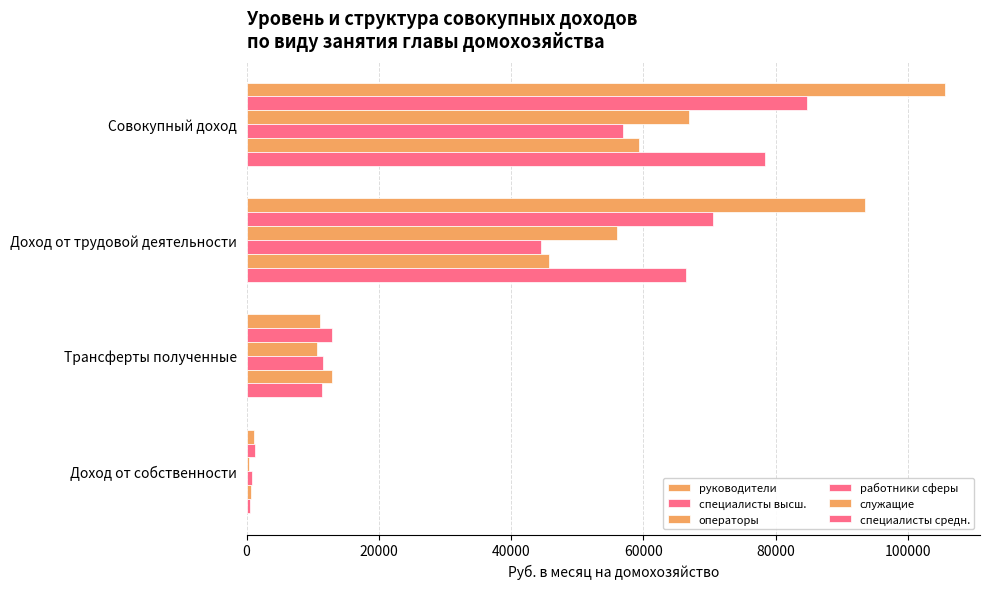

At how many categories does at least one series exceed 15692?

2